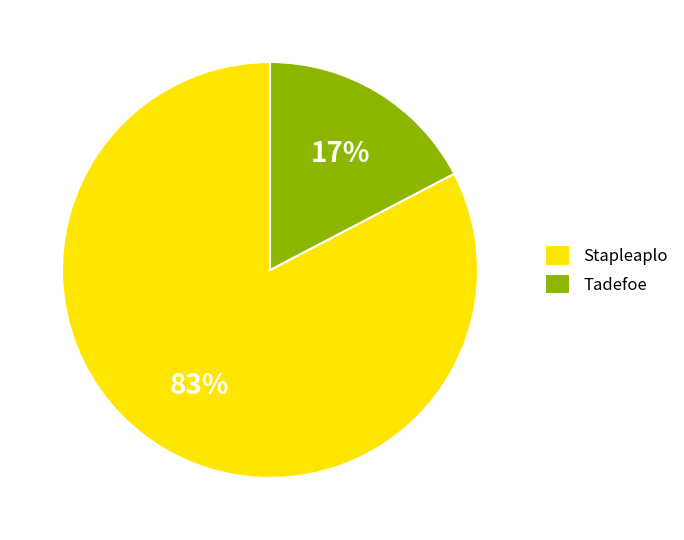

How many slices are in this pie chart?

2